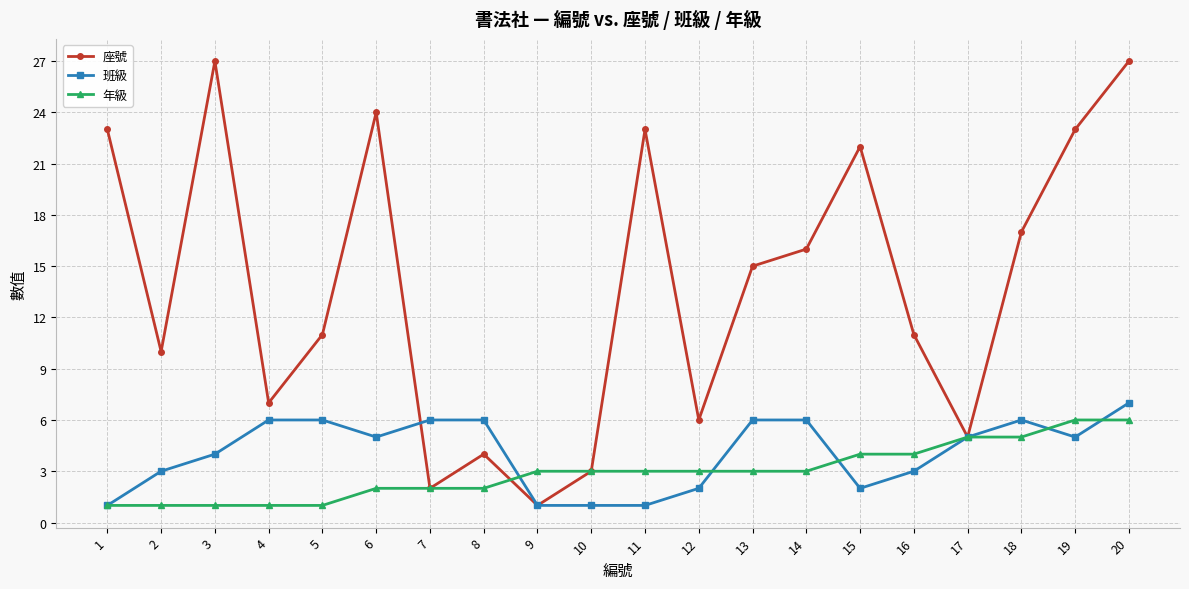

Is the value of 座號 at 14 greater than the value of 班級 at 16?

Yes